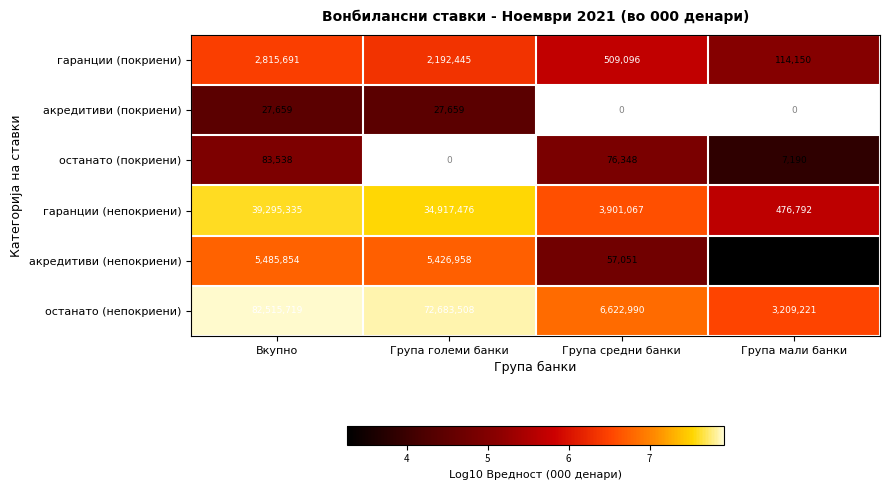

What is the difference between the maximum and second lowest values in the акредитиви (непокриени) series?

5428803